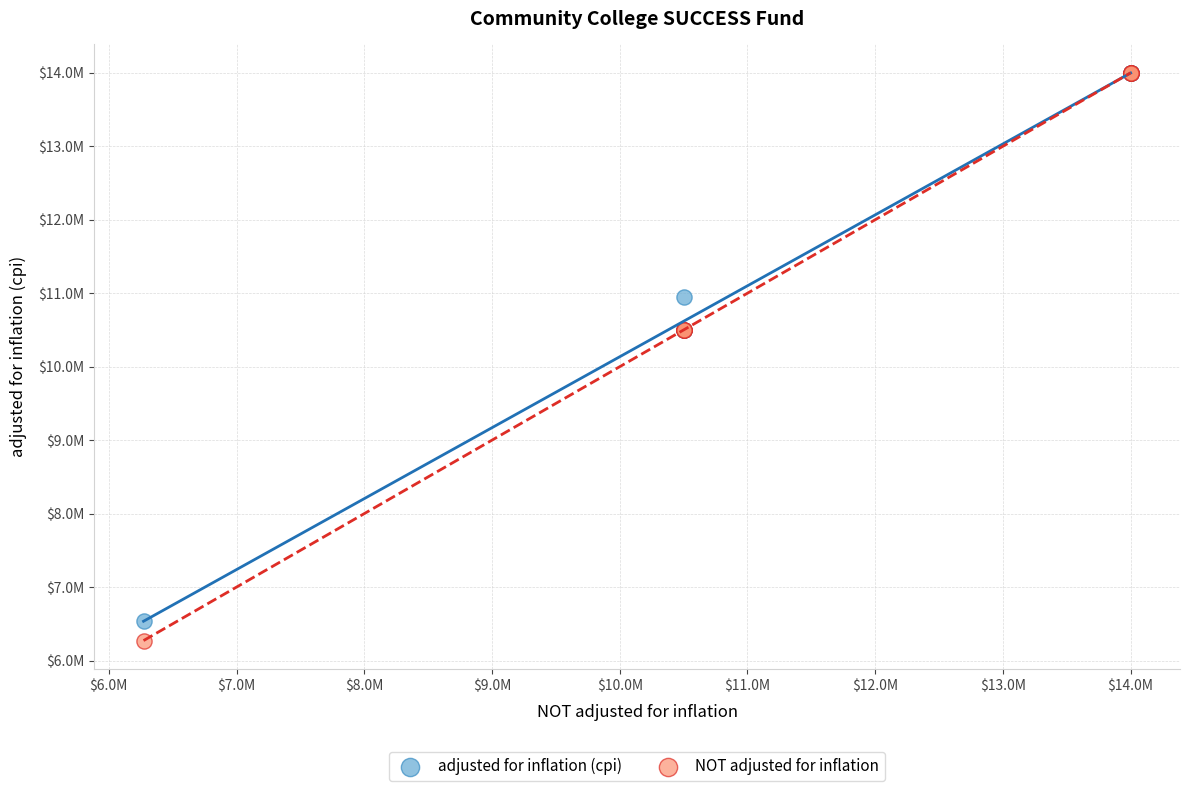

Which series reaches the minimum Y coordinate?

NOT adjusted for inflation